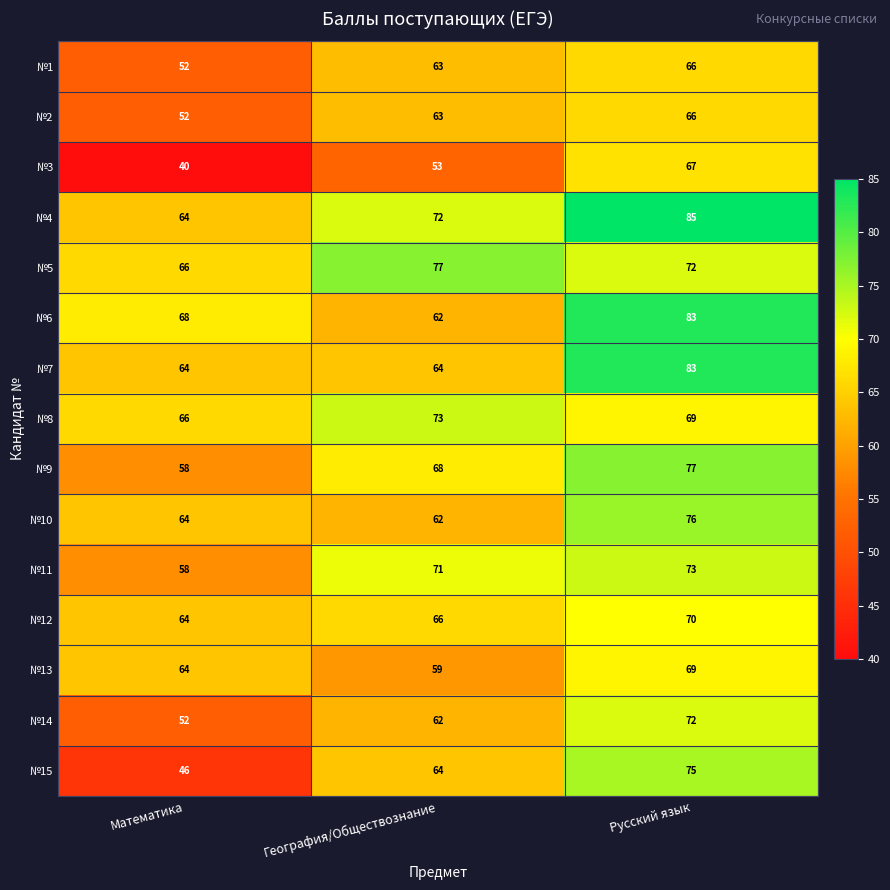

What is the average value of the №10 series?

67